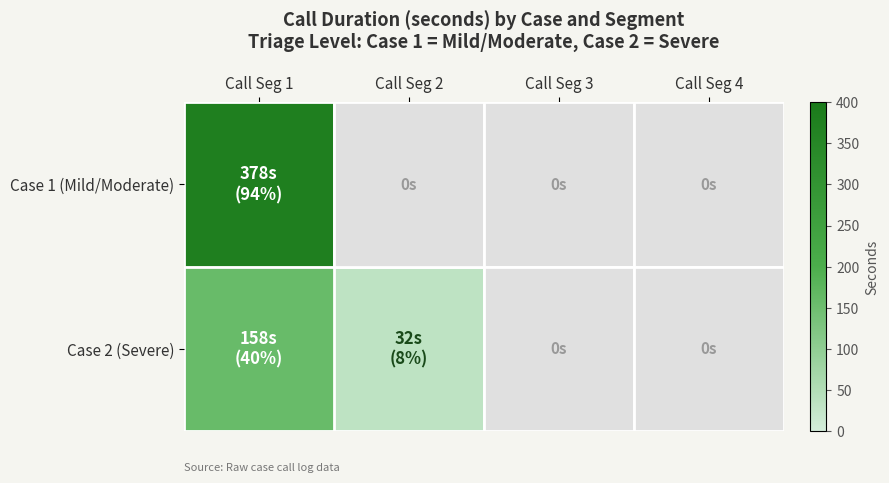

Which category has the lowest value across all series?

Call Seg 2